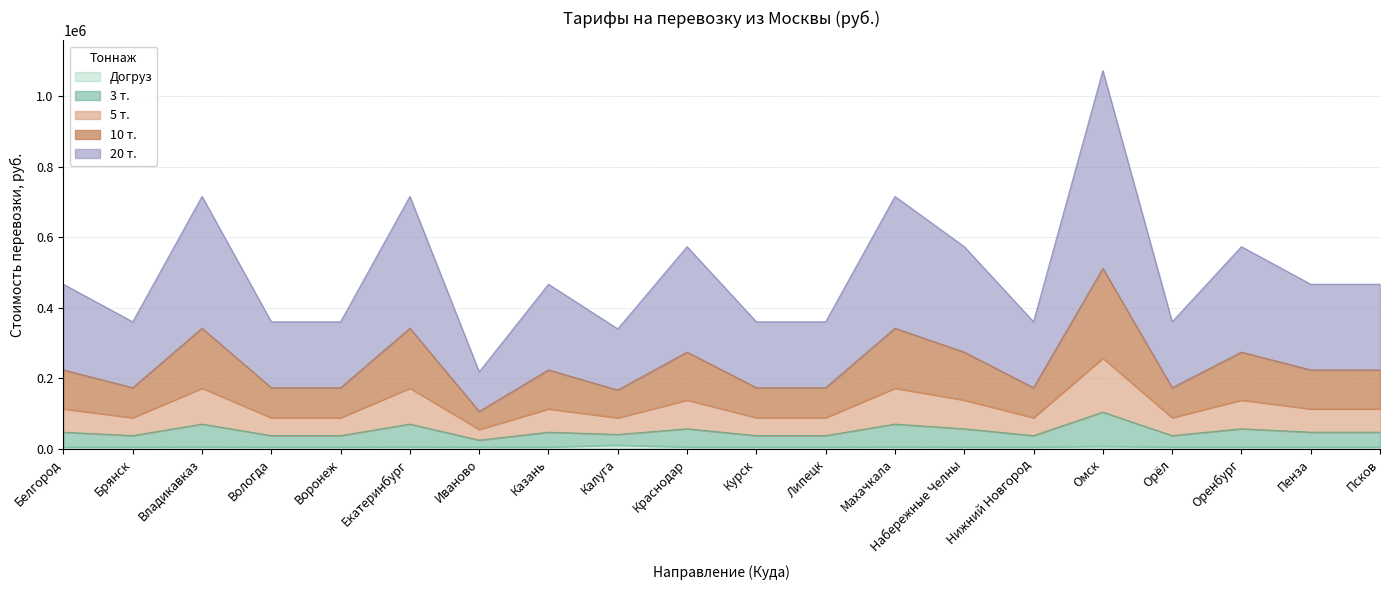

What is the label of the 4th point from the left?

Вологда